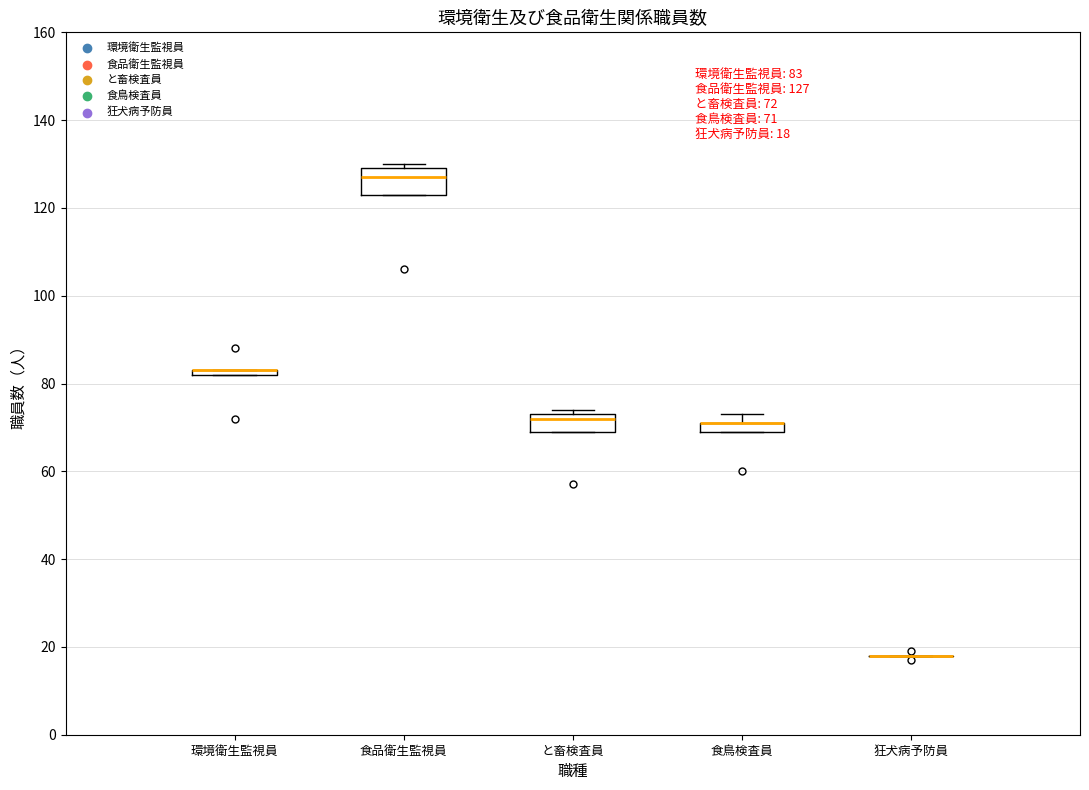

Comparing the boxes themselves (not the whiskers), which one is the tallest?

食品衛生監視員